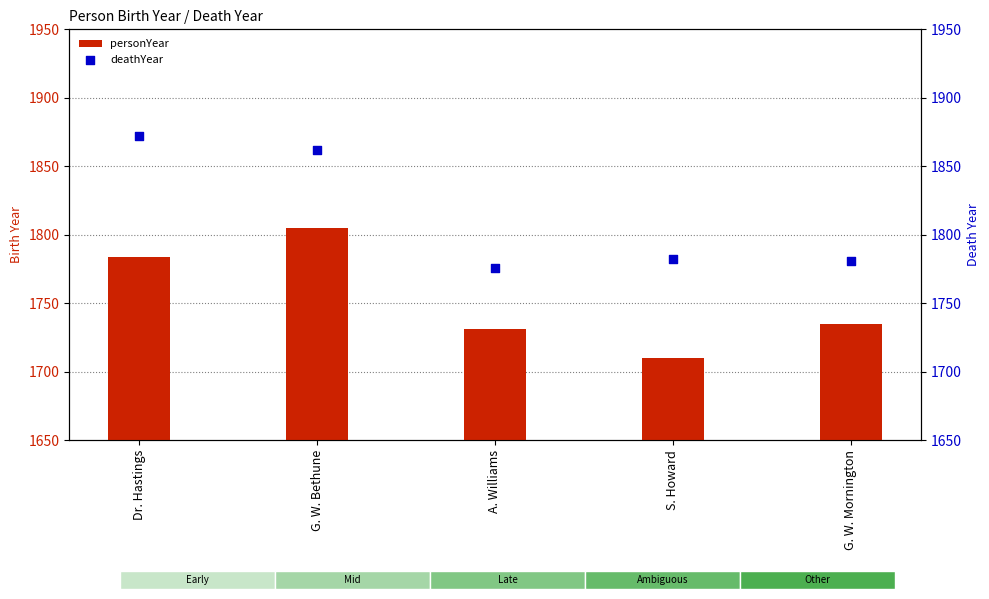

Which series has the largest Y range (max minus min)?

deathYear